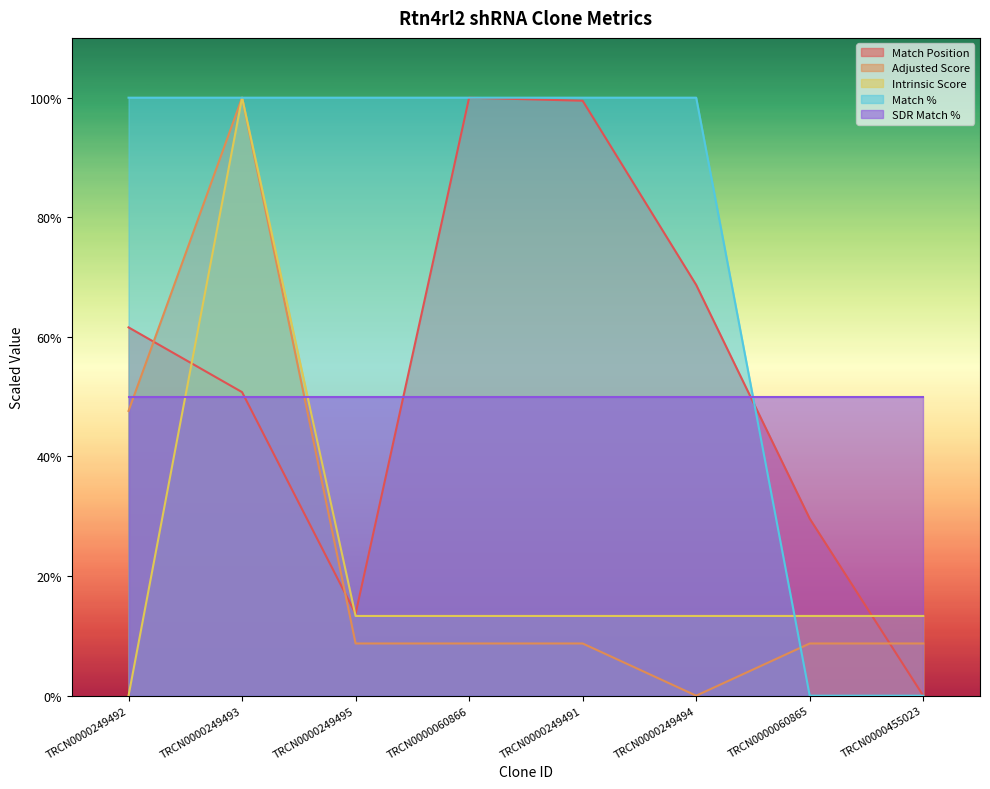

Which series has the widest spread of values?

Match Position